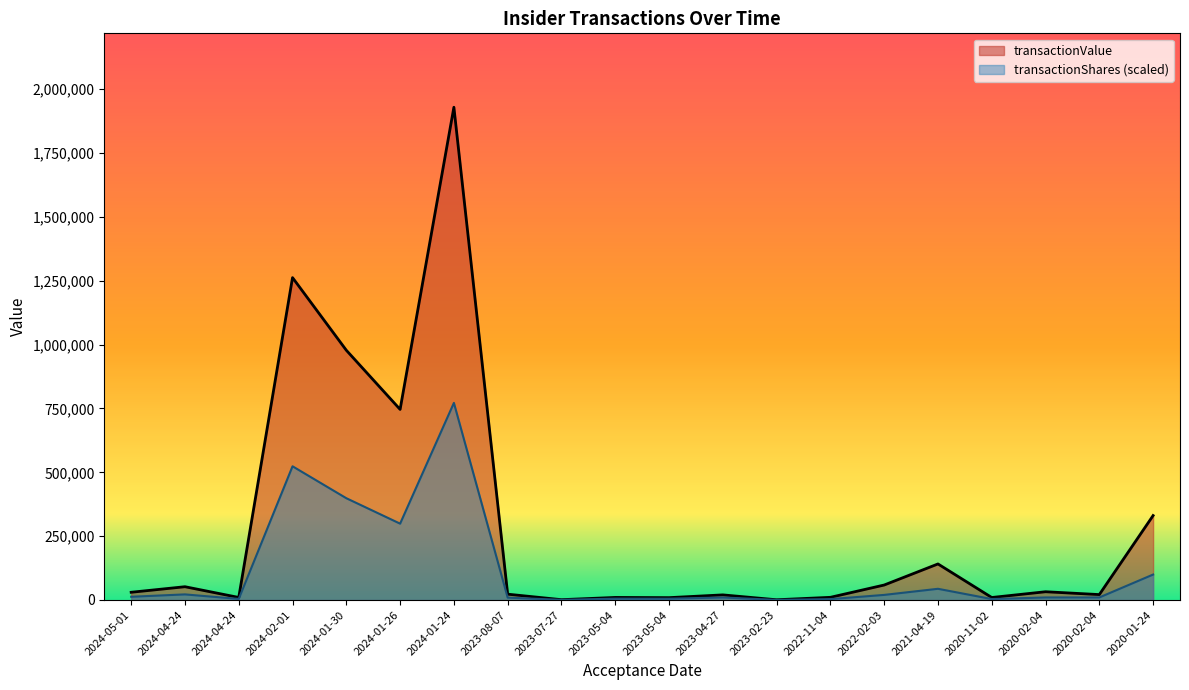

List the labels in order of transactionShares value, largest first.

2024-01-24, 2024-02-01, 2024-01-30, 2024-01-26, 2020-01-24, 2021-04-19, 2024-04-24, 2022-02-03, 2024-05-01, 2020-02-04, 2020-02-04, 2023-04-27, 2023-08-07, 2023-05-04, 2023-05-04, 2024-04-24, 2020-11-02, 2022-11-04, 2023-07-27, 2023-02-23